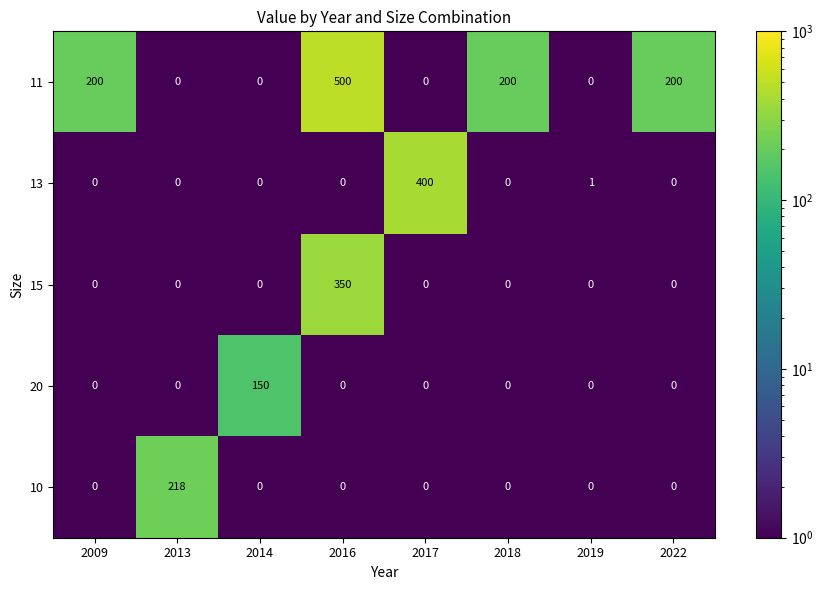

Rank the series by their maximum value, from lowest to highest.

20, 10, 15, 13, 11